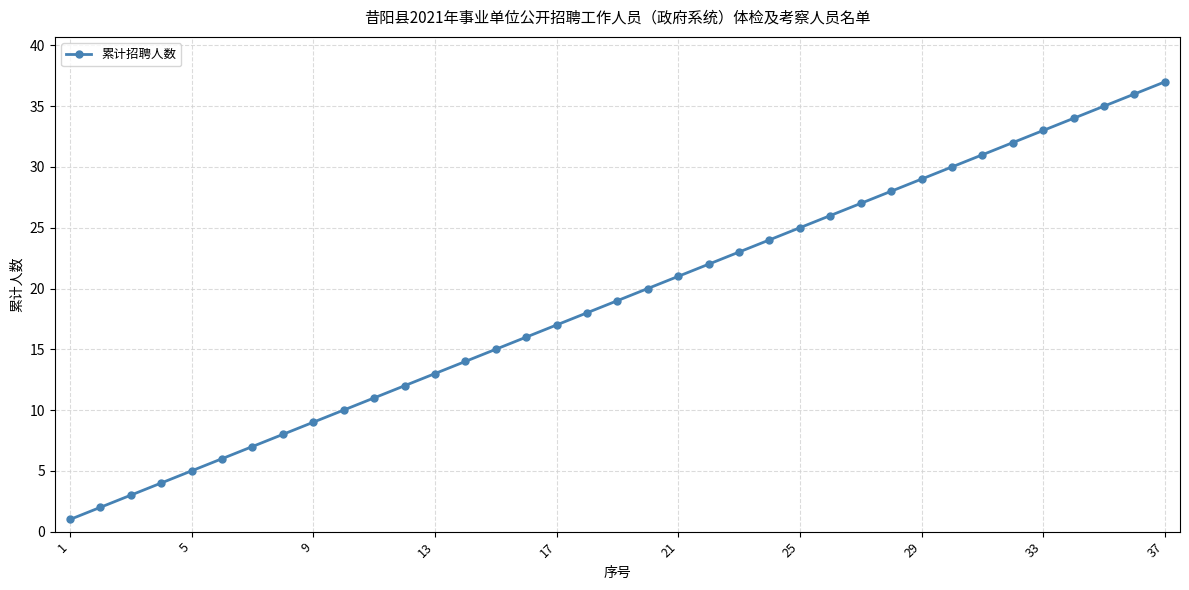

What is the greatest value displayed?

37